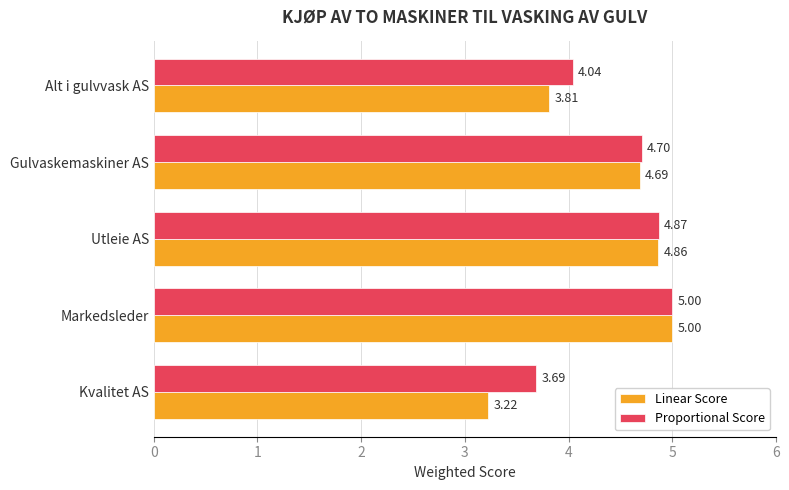

Between Kvalitet AS and Markedsleder, which series saw the biggest shift?

Linear Score